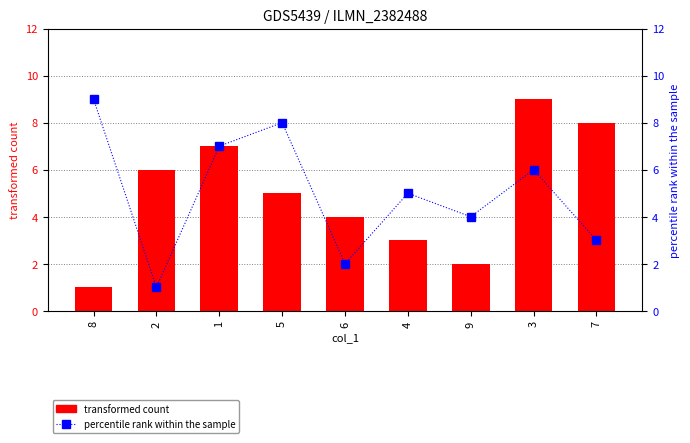

Which series has the largest total across all categories?

col_8 (transformed count)